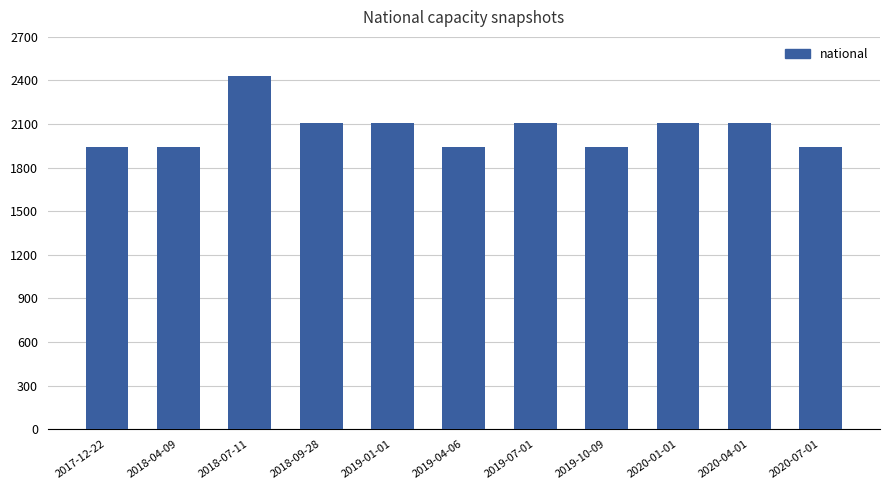

Reading left to right, list all the values displayed in this chart.

2017-12-22=1945	2018-04-09=1945	2018-07-11=2430	2018-09-28=2109	2019-01-01=2109	2019-04-06=1945	2019-07-01=2109	2019-10-09=1945	2020-01-01=2109	2020-04-01=2109	2020-07-01=1945